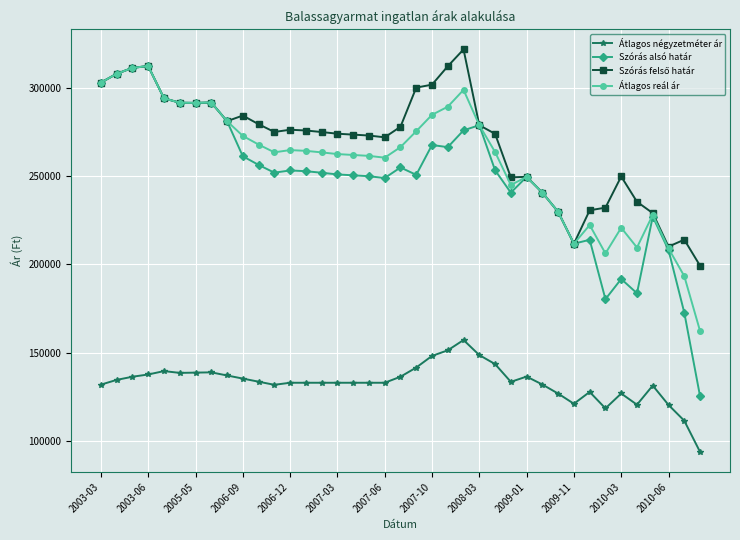

True or false: Szórás alsó határ and Átlagos négyzetméter ár cross at least once.

False